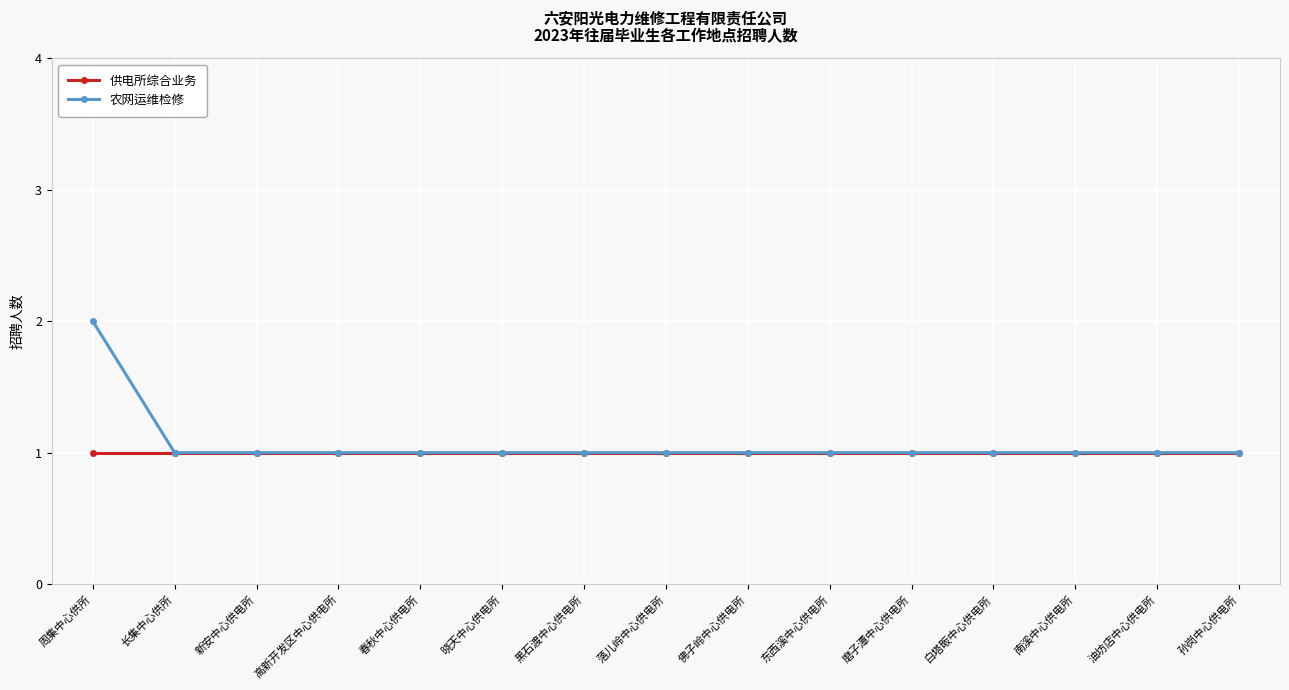

What is the value of the 农网运维检修 point at the 1st from the left?

2